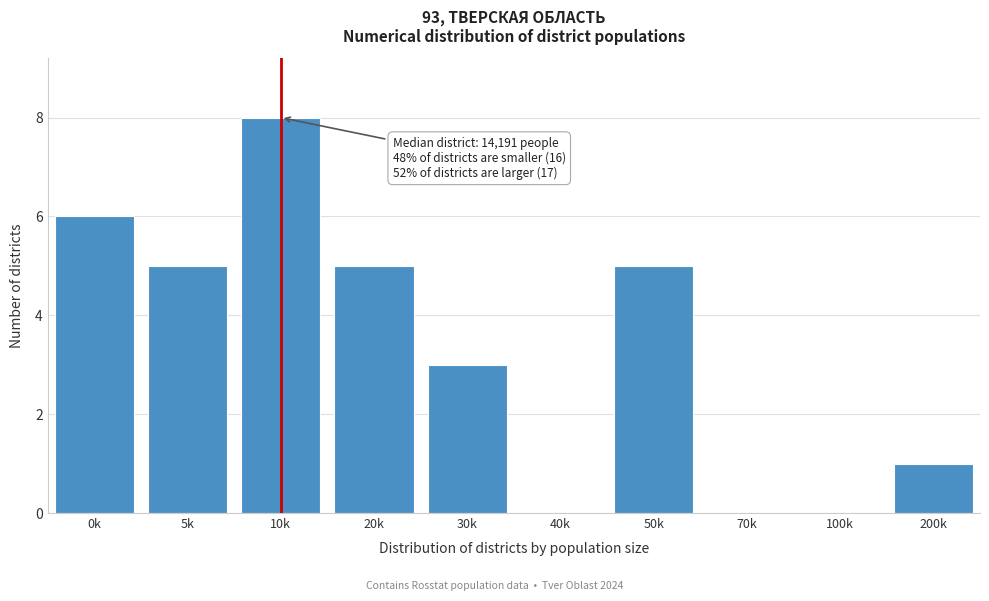

Reading left to right, list all the values displayed in this chart.

0k=6	5k=5	10k=8	20k=5	30k=3	40k=0	50k=5	70k=0	100k=0	200k=1